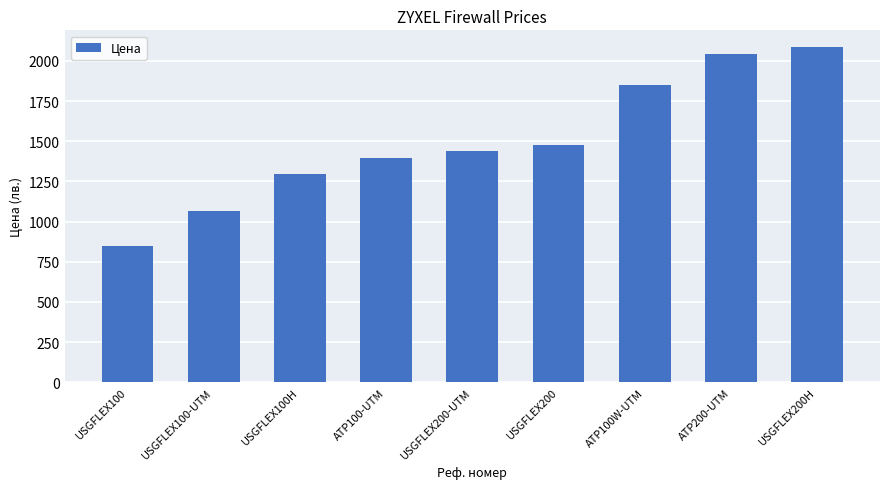

Rank the categories by value from lowest to highest.

USGFLEX100, USGFLEX100-UTM, USGFLEX100H, ATP100-UTM, USGFLEX200-UTM, USGFLEX200, ATP100W-UTM, ATP200-UTM, USGFLEX200H